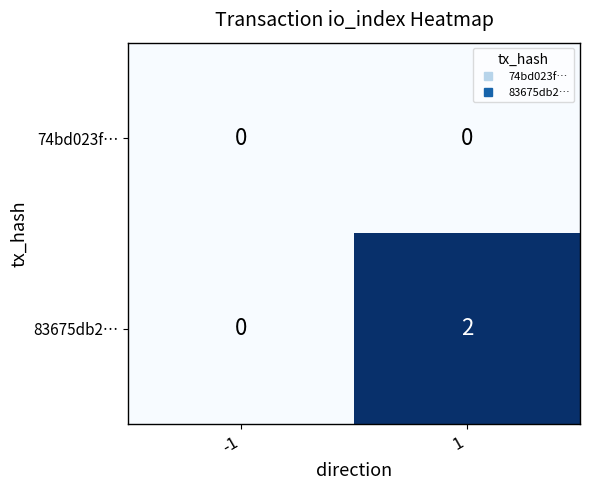

Is the value of 74bd023f… at -1 greater than the value of 83675db2… at 1?

No